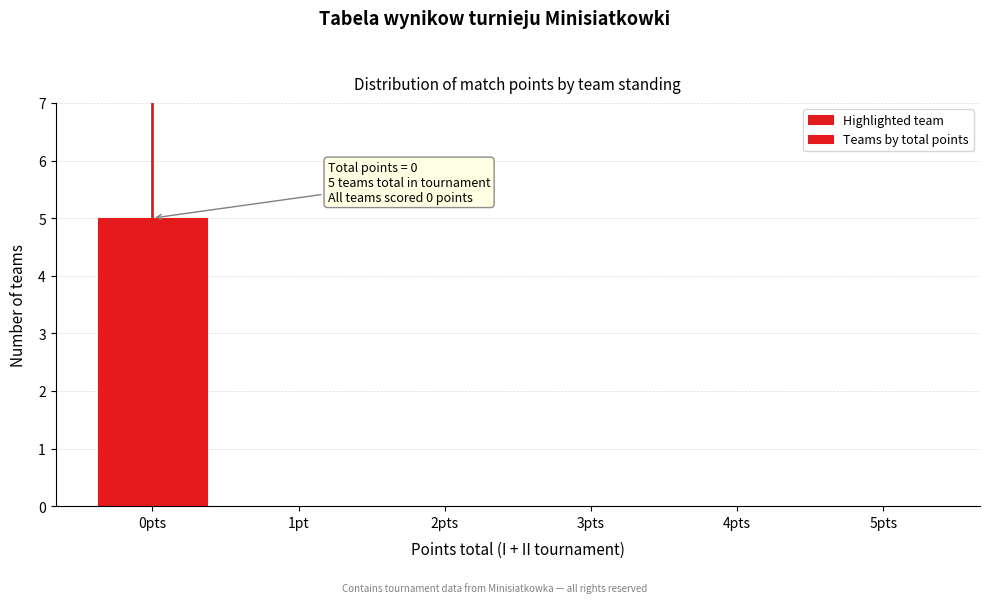

Reading right to left, extract all data points from this chart.

5pts=0	4pts=0	3pts=0	2pts=0	1pt=0	0pts=5